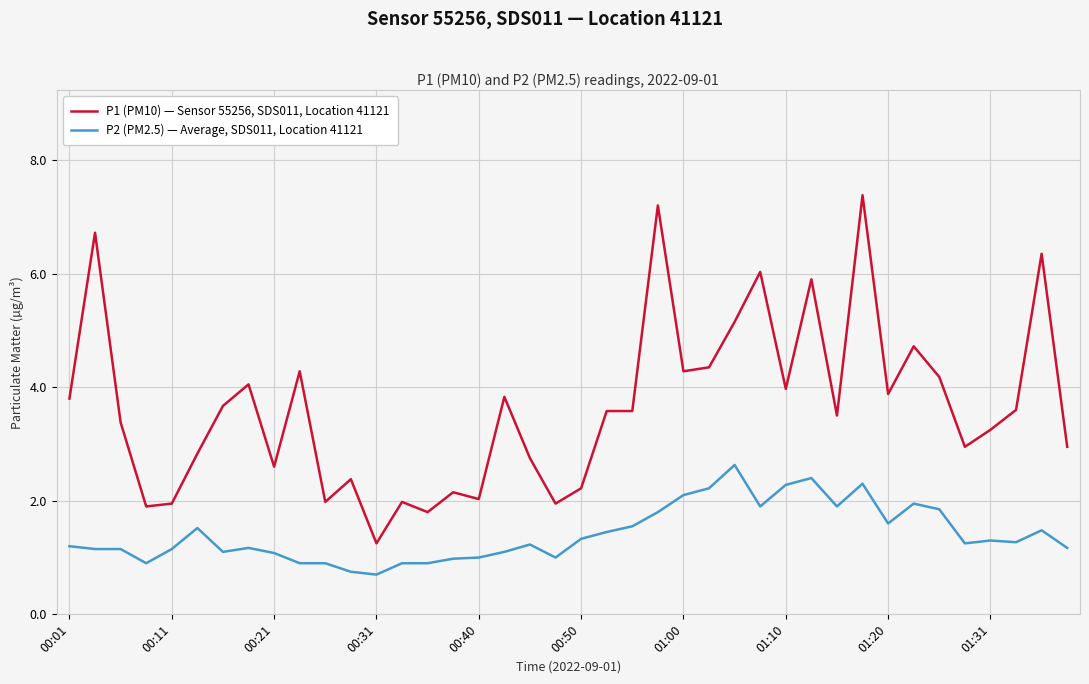

How many categories are shown in the chart?

40